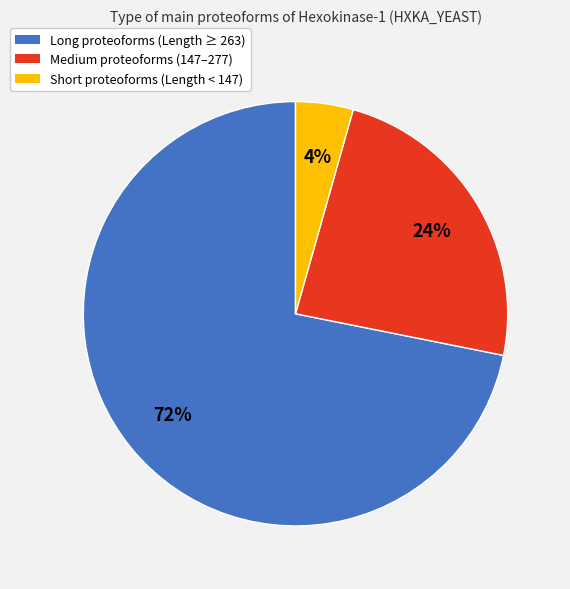

Is there a majority slice in this chart?

Yes